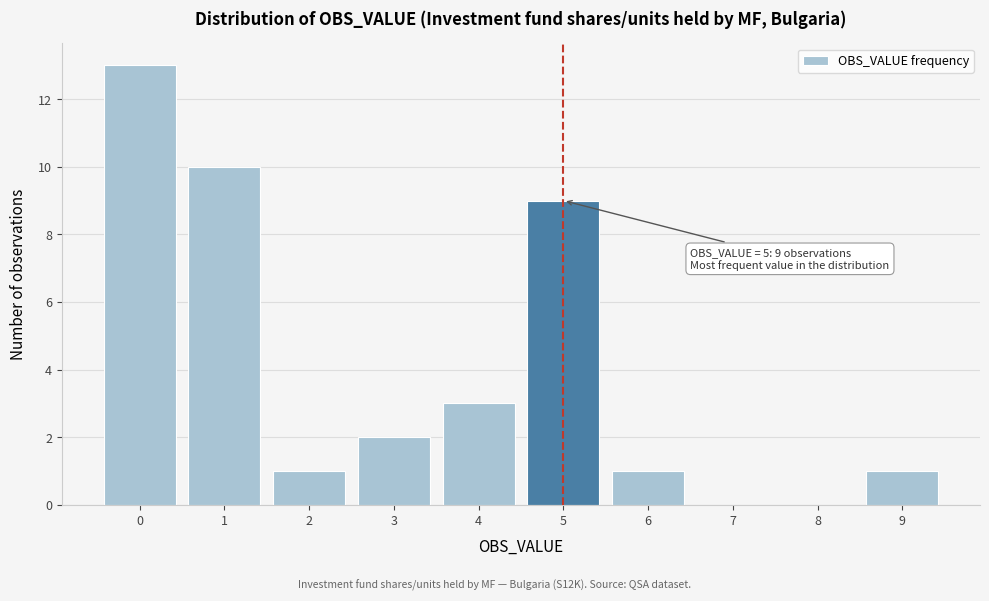

Which range on the x-axis has the tallest bar?

-0.5 to 0.5